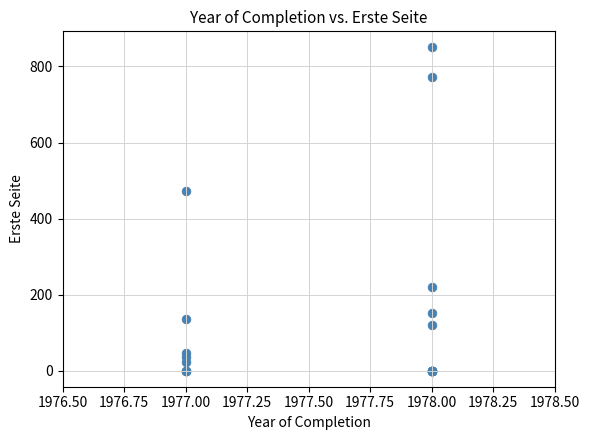

What Y value in the scatter plot is closest to 425?

473